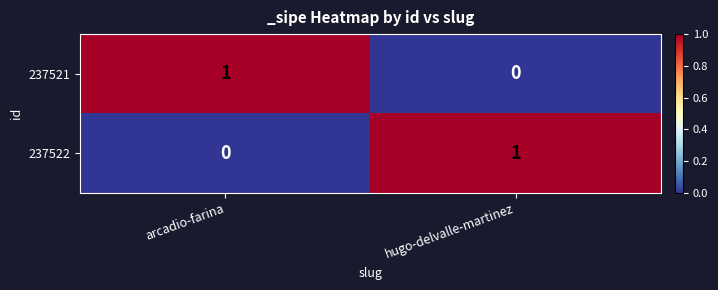

Count the number of categories in the chart.

2